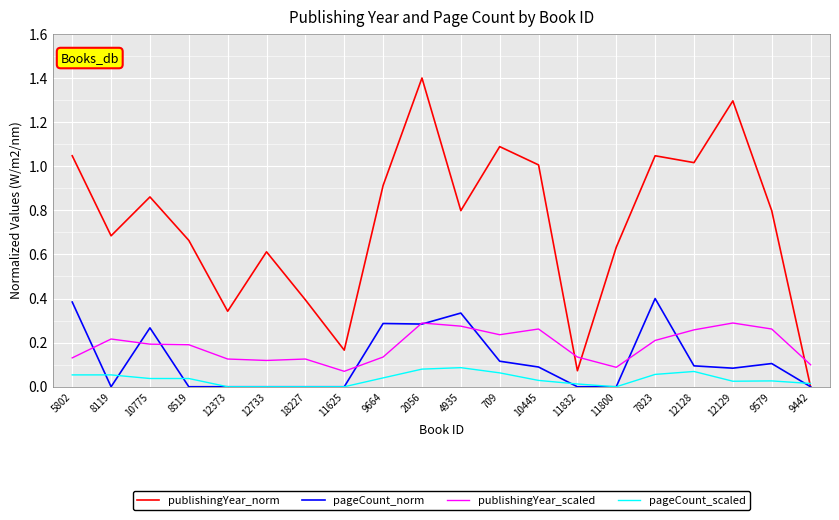

At which category does the chart reach its peak across all series?

2056